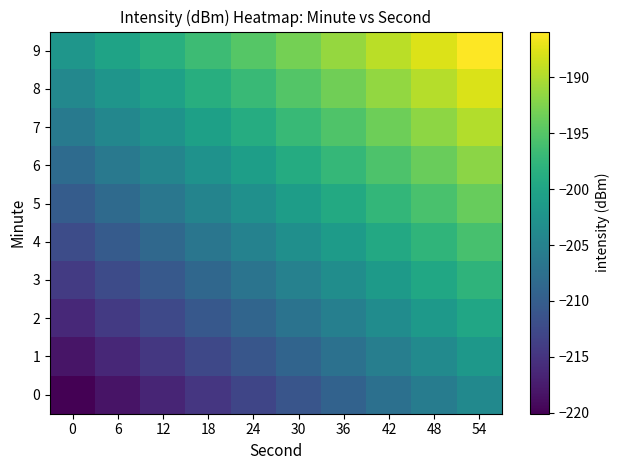

At which category does the chart reach its peak across all series?

54